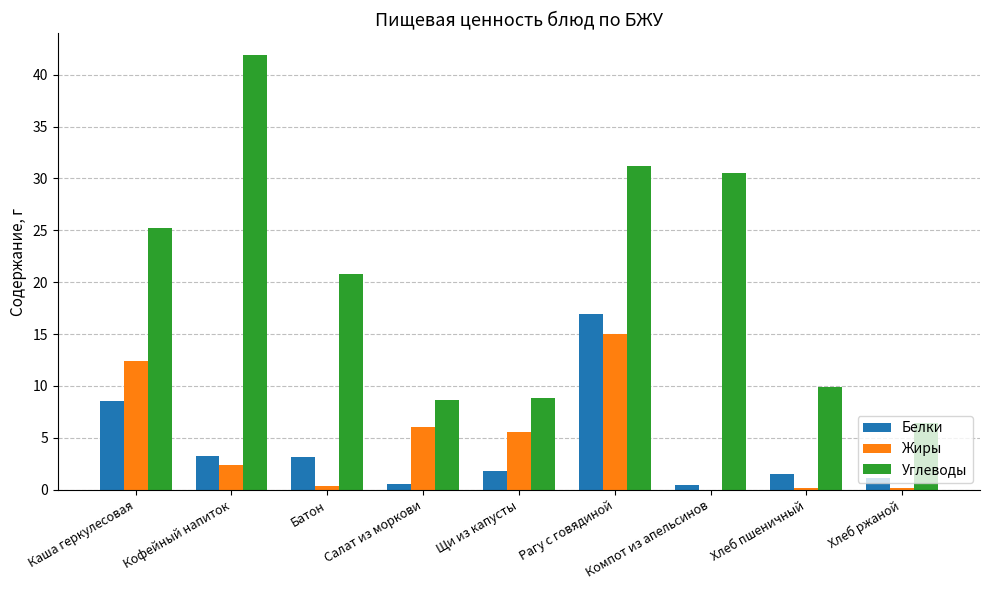

At which label does Белки first exceed 1?

Каша геркулесовая